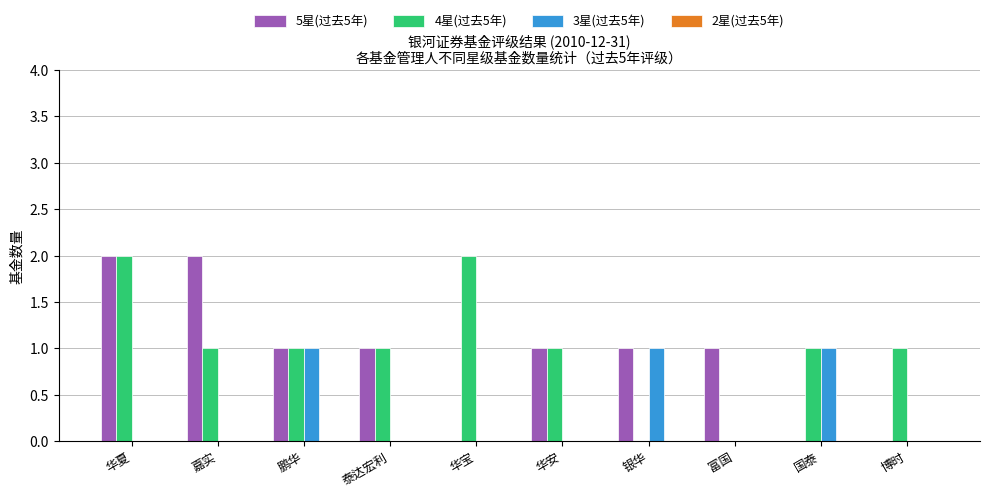

Reading right to left, list all the values displayed in this chart.

5星(过去5年): 博时=0	国泰=0	富国=1	银华=1	华安=1	华宝=0	泰达宏利=1	鹏华=1	嘉实=2	华夏=2
4星(过去5年): 博时=1	国泰=1	富国=0	银华=0	华安=1	华宝=2	泰达宏利=1	鹏华=1	嘉实=1	华夏=2
3星(过去5年): 博时=0	国泰=1	富国=0	银华=1	华安=0	华宝=0	泰达宏利=0	鹏华=1	嘉实=0	华夏=0